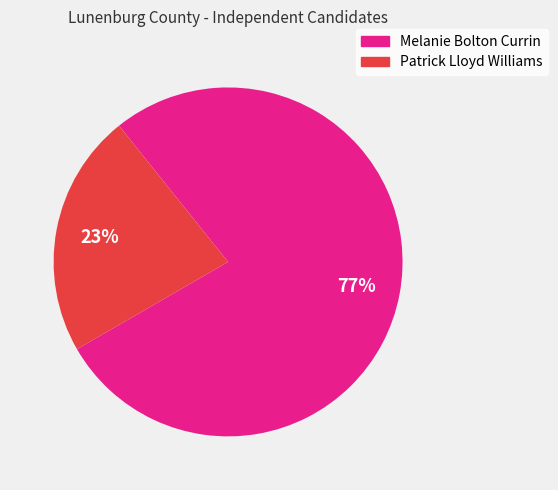

Do Melanie Bolton Currin and Patrick Lloyd Williams together represent more than half of the pie?

Yes